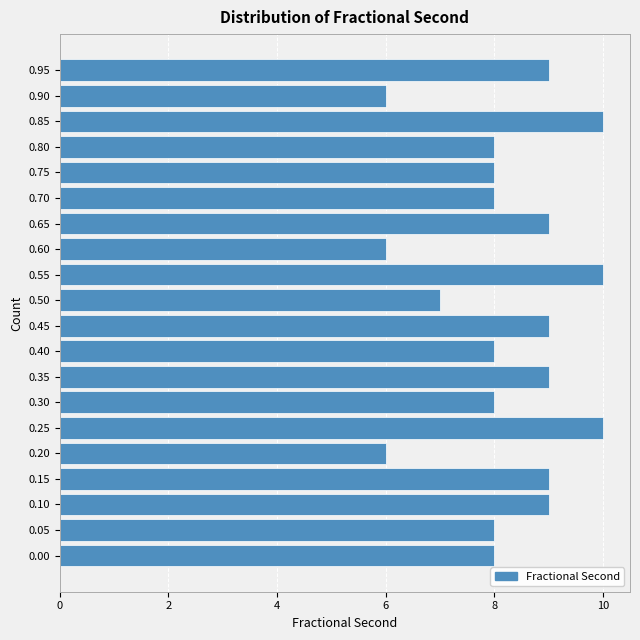

Reading bottom to top, what are all the values shown in this chart?

8	8	9	9	6	10	8	9	8	9	7	10	6	9	8	8	8	10	6	9